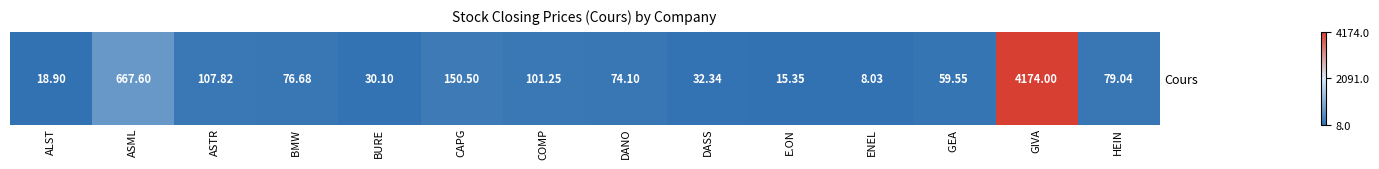

How many values are below 76?

7